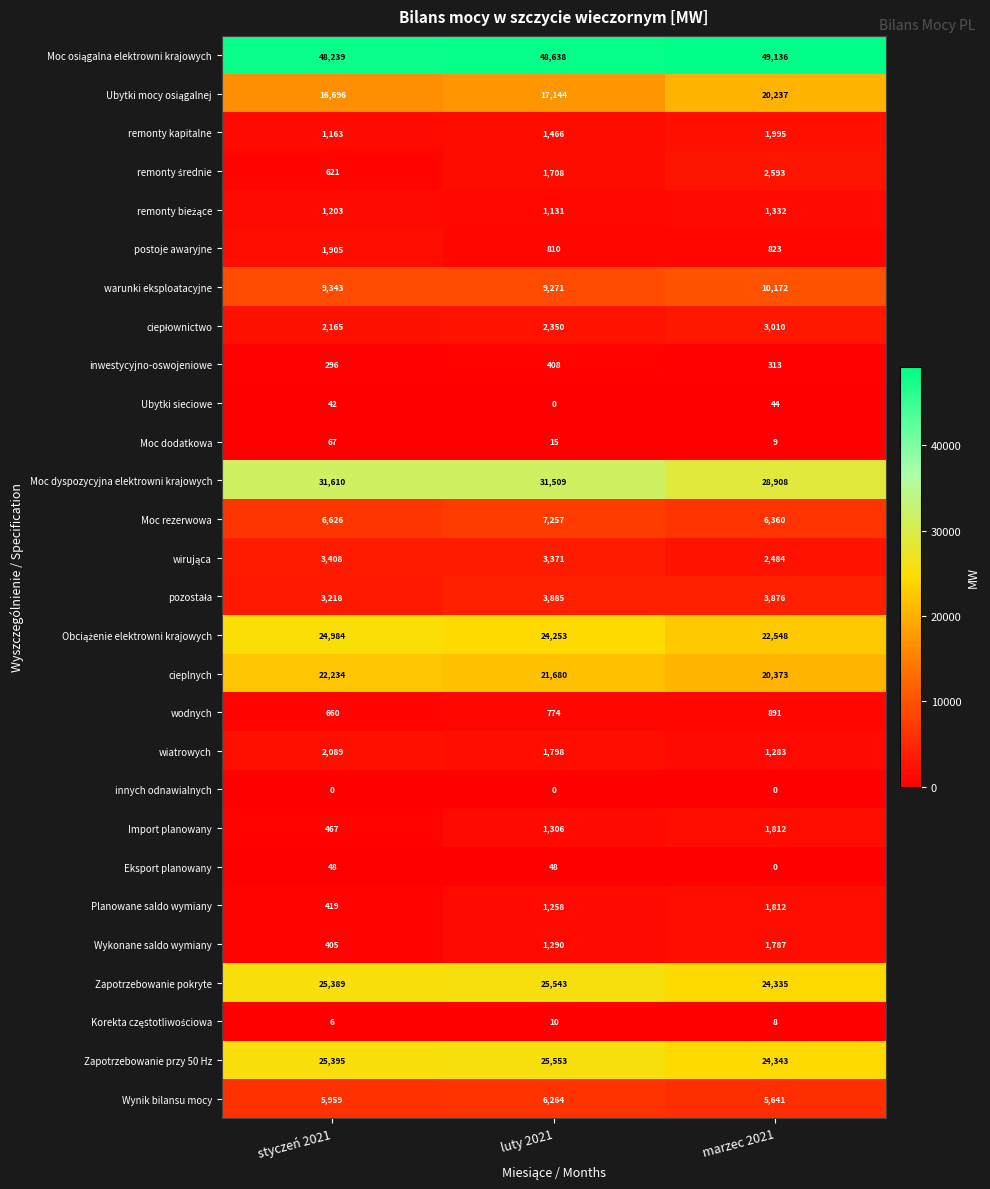

List the labels in order of Moc dyspozycyjna elektrowni krajowych value, largest first.

styczeń 2021, luty 2021, marzec 2021